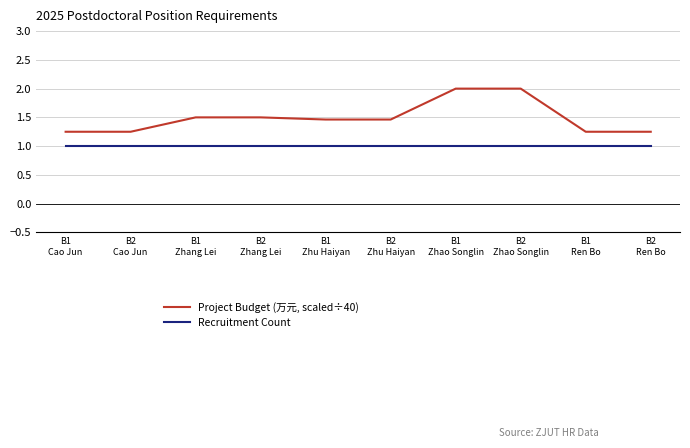

What are all the series names shown in the legend?

Project Budget (万元, scaled÷40), Recruitment Count